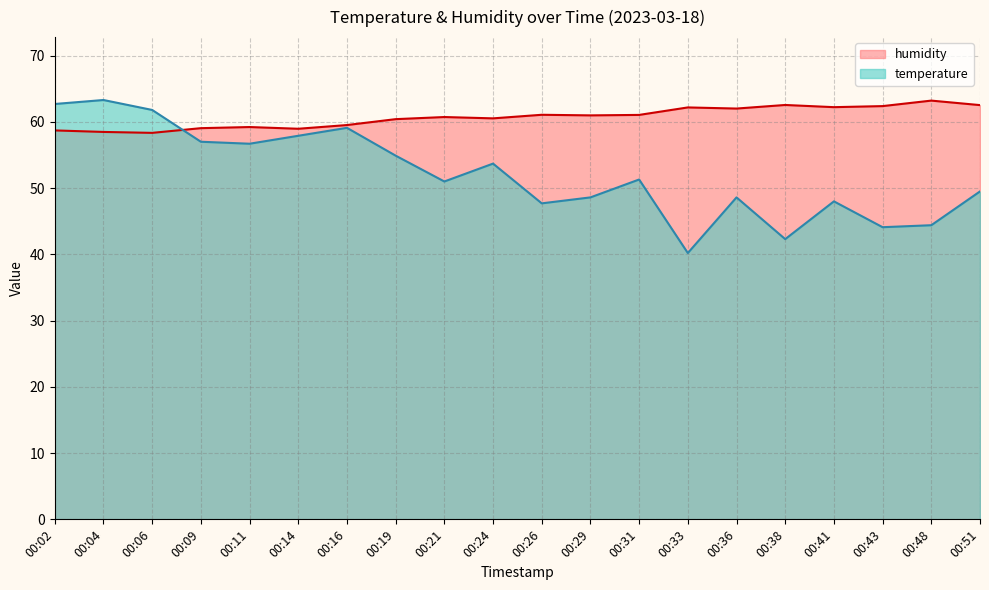

What is the approximate value of temperature at 00:36?

48.6